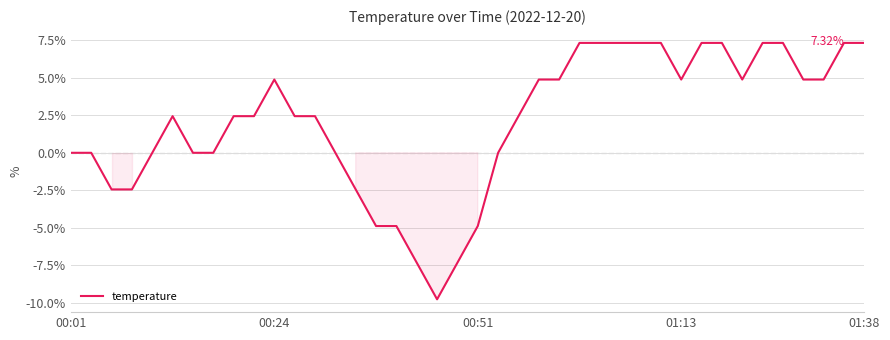

Reading left to right, what are all the values shown in this chart?

0.0	0.0	-2.4	-2.4	0.0	2.4	0.0	0.0	2.4	2.4	4.9	2.4	2.4	0.0	-2.4	-4.9	-4.9	-7.3	-9.8	-7.3	-4.9	0.0	2.4	4.9	4.9	7.3	7.3	7.3	7.3	7.3	4.9	7.3	7.3	4.9	7.3	7.3	4.9	4.9	7.3	7.3